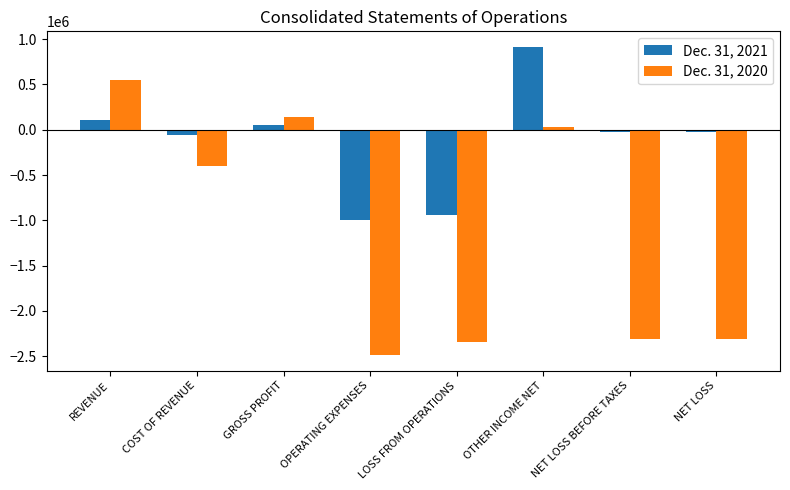

How many bars are there in each group?

2